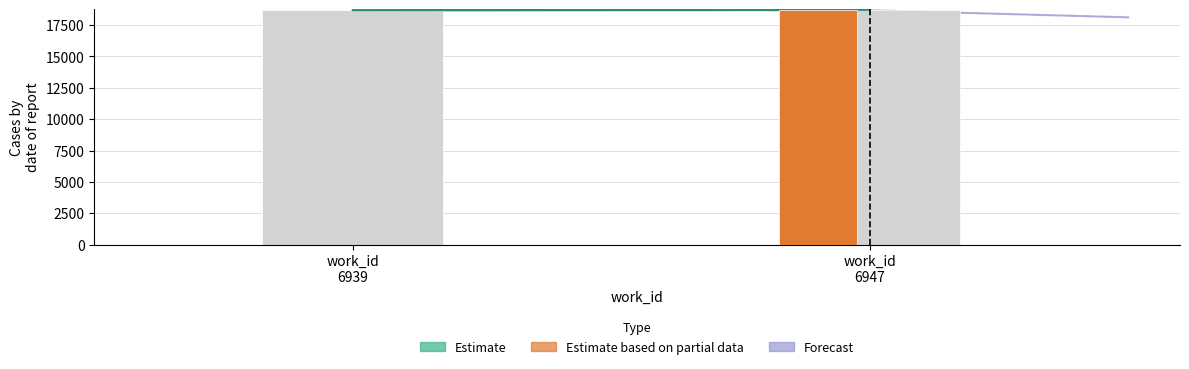

Is it true that the value at work_id
6939 is 31759.9?

False